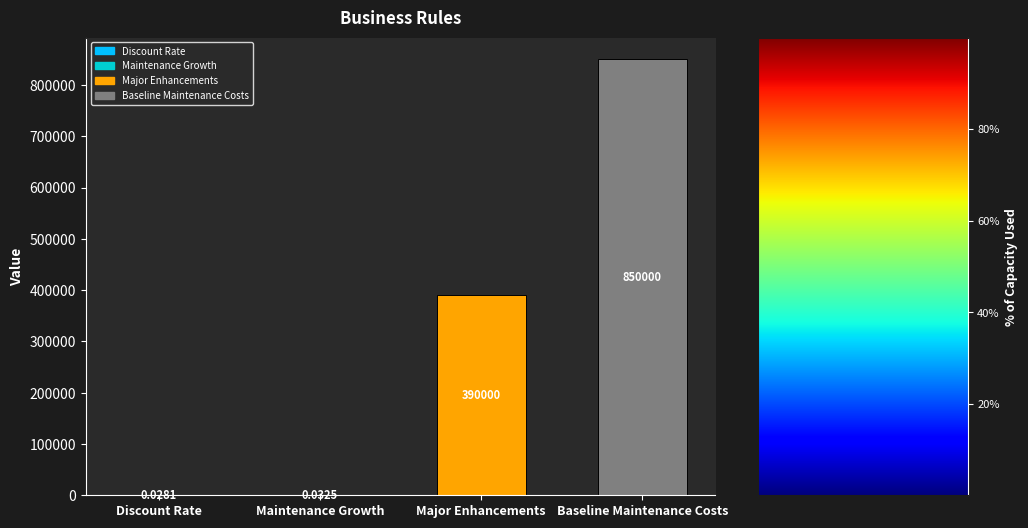

What is the change in value from Major Enhancements to Baseline Maintenance Costs?

+460000.0